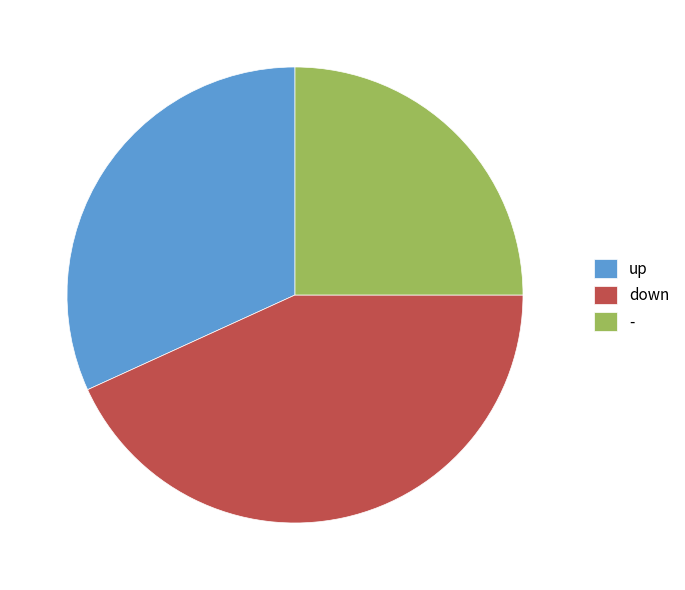

Is down the majority of the pie?

No